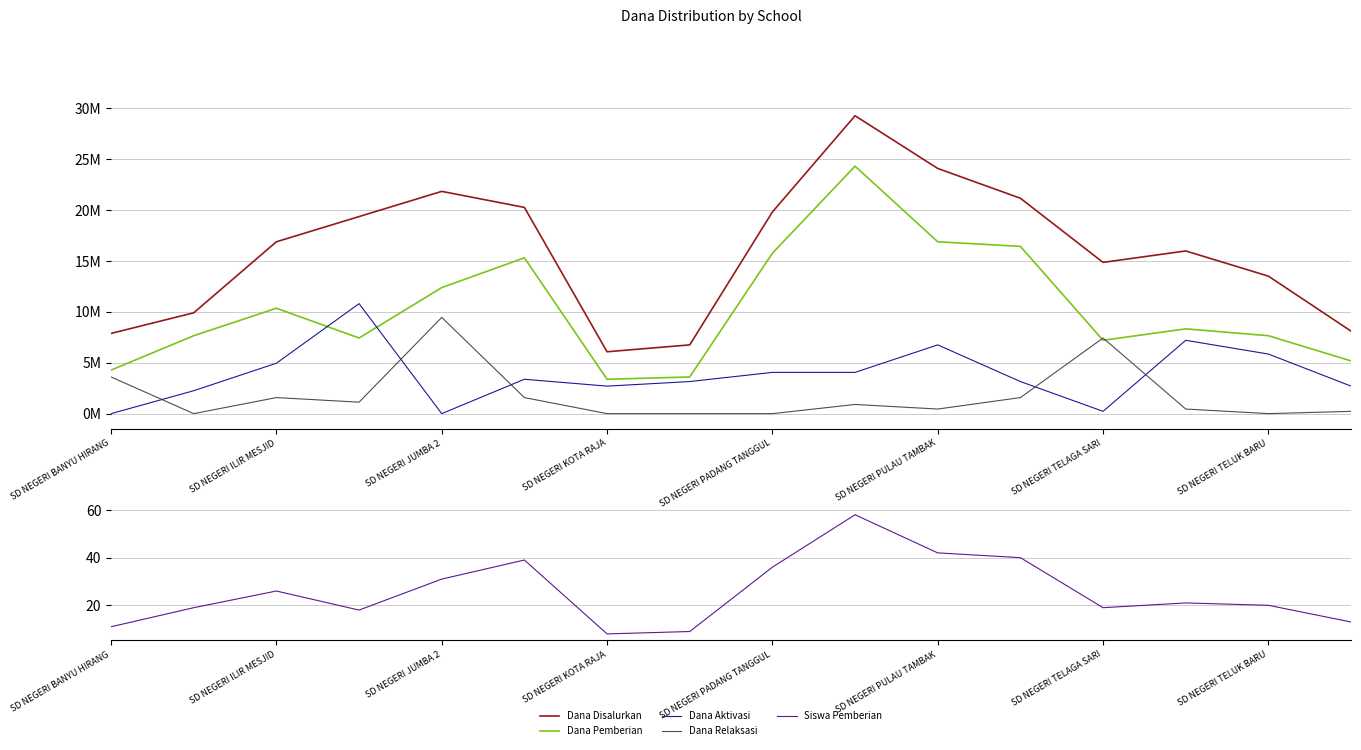

Reading left to right, transcribe all the data shown in this chart.

Dana Disalurkan: 7875000	9900000	16875000	19350000	21825000	20250000	6075000	6750000	19800000	29250000	24075000	21150000	14850000	15975000	13500000	8100000
Dana Pemberian: 4275000	7650000	10350000	7425000	12375000	15300000	3375000	3600000	15750000	24300000	16875000	16425000	7200000	8325000	7650000	5175000
Dana Aktivasi: 0	2250000	4950000	10800000	0	3375000	2700000	3150000	4050000	4050000	6750000	3150000	225000	7200000	5850000	2700000
Dana Relaksasi: 3600000	0	1575000	1125000	9450000	1575000	0	0	0	900000	450000	1575000	7425000	450000	0	225000
Siswa Pemberian: 11	19	26	18	31	39	8	9	36	58	42	40	19	21	20	13